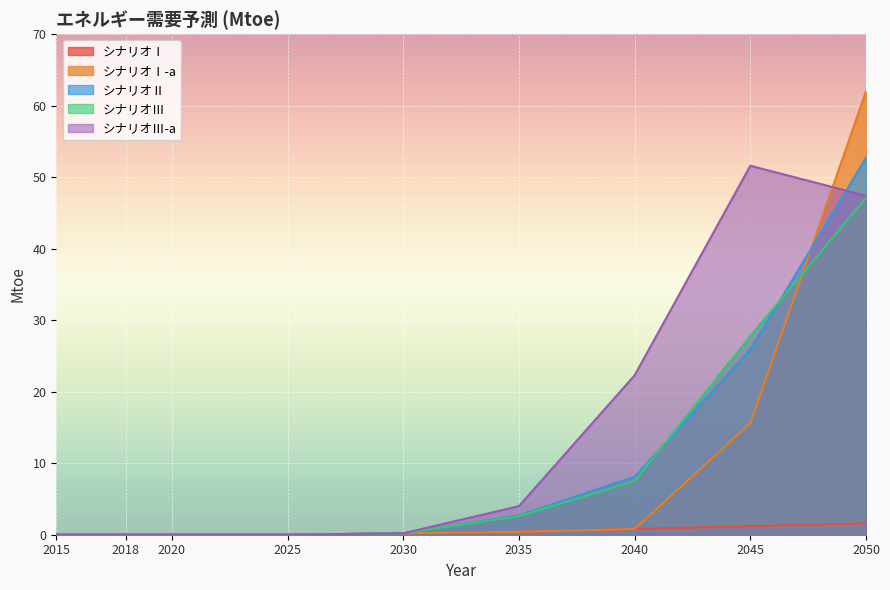

What is the sum of all シナリオⅡ values?

89.6